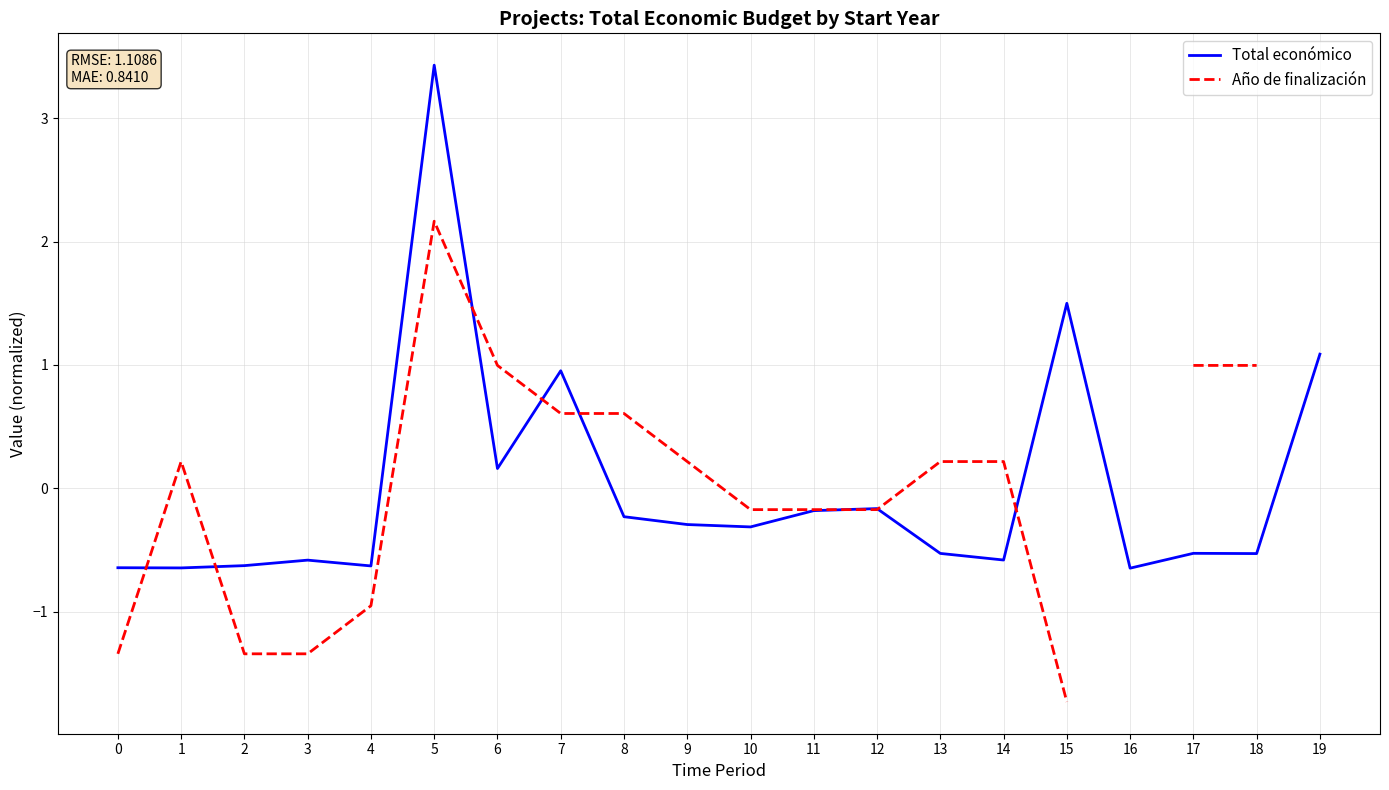

At 1, list the series in order from smallest to largest.

Total económico, Año de finalización